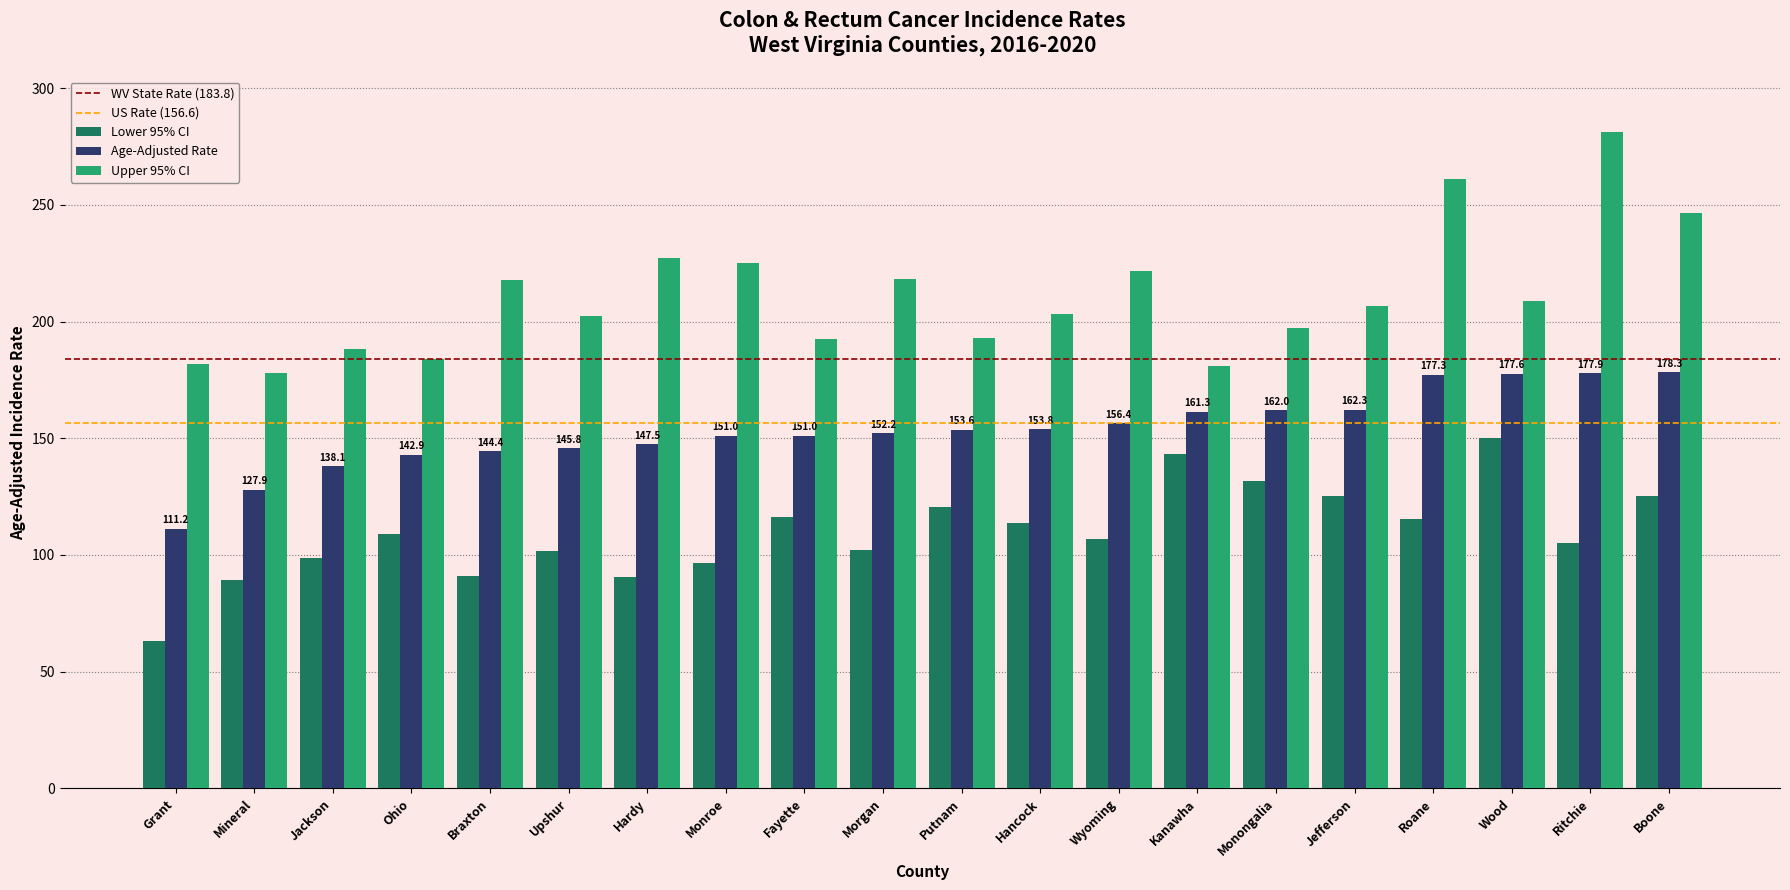

At which label does Lower 95% CI reach its peak?

Wood